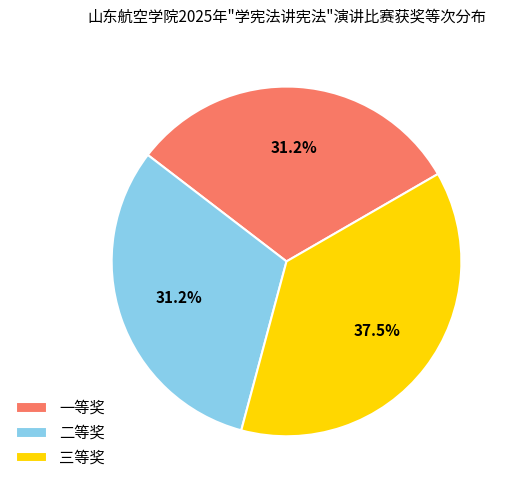

Which category has the biggest portion of the pie?

三等奖